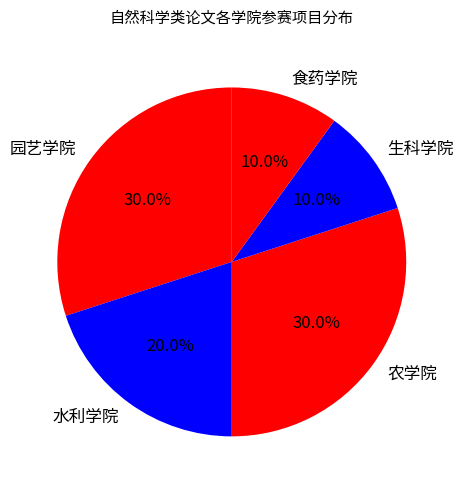

Combined, what portion of the pie is 生科学院 and 园艺学院?

40.0%